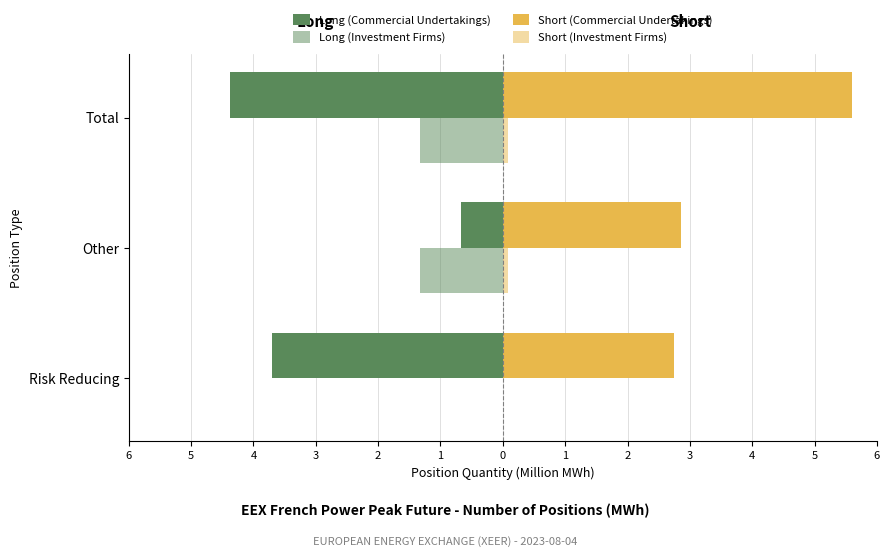

What is the value of the Long (Investment Firms) bar at the 3rd from the left?

-1.3